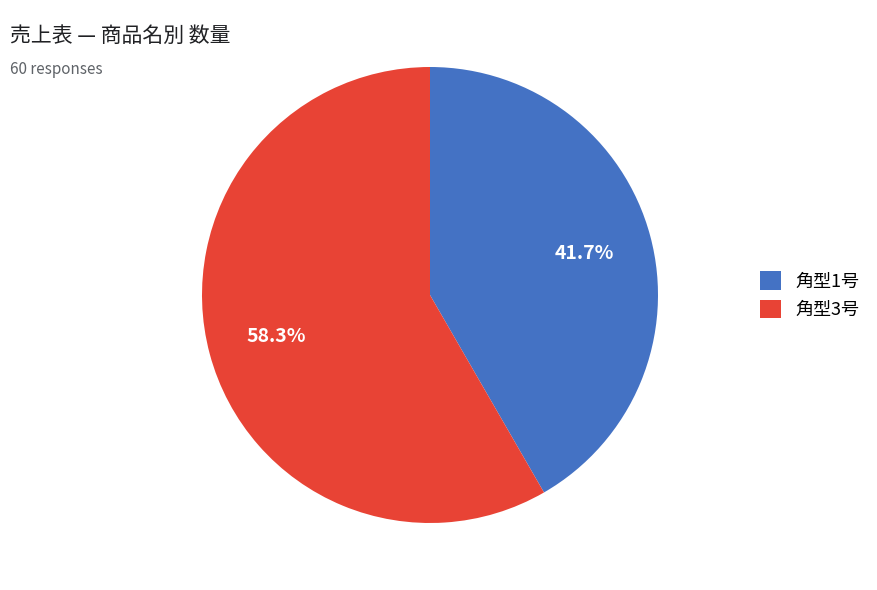

How many segments does this pie chart have?

2